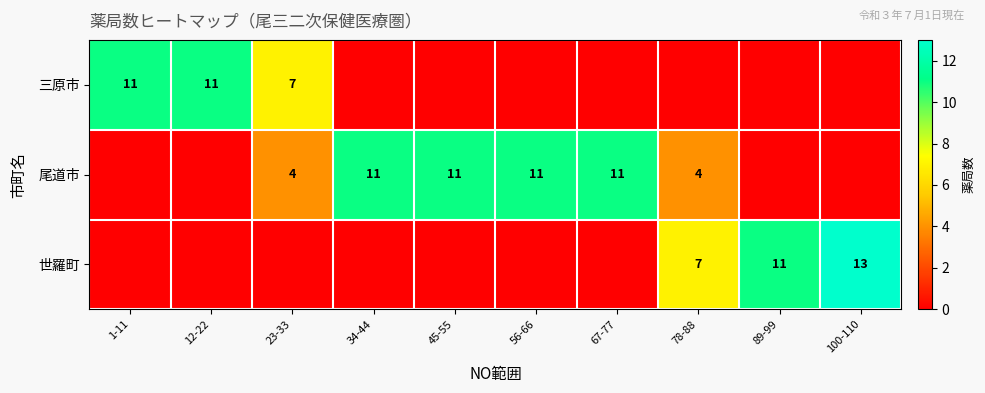

Is the value of 尾道市 at 56-66 greater than the value of 世羅町 at 78-88?

Yes